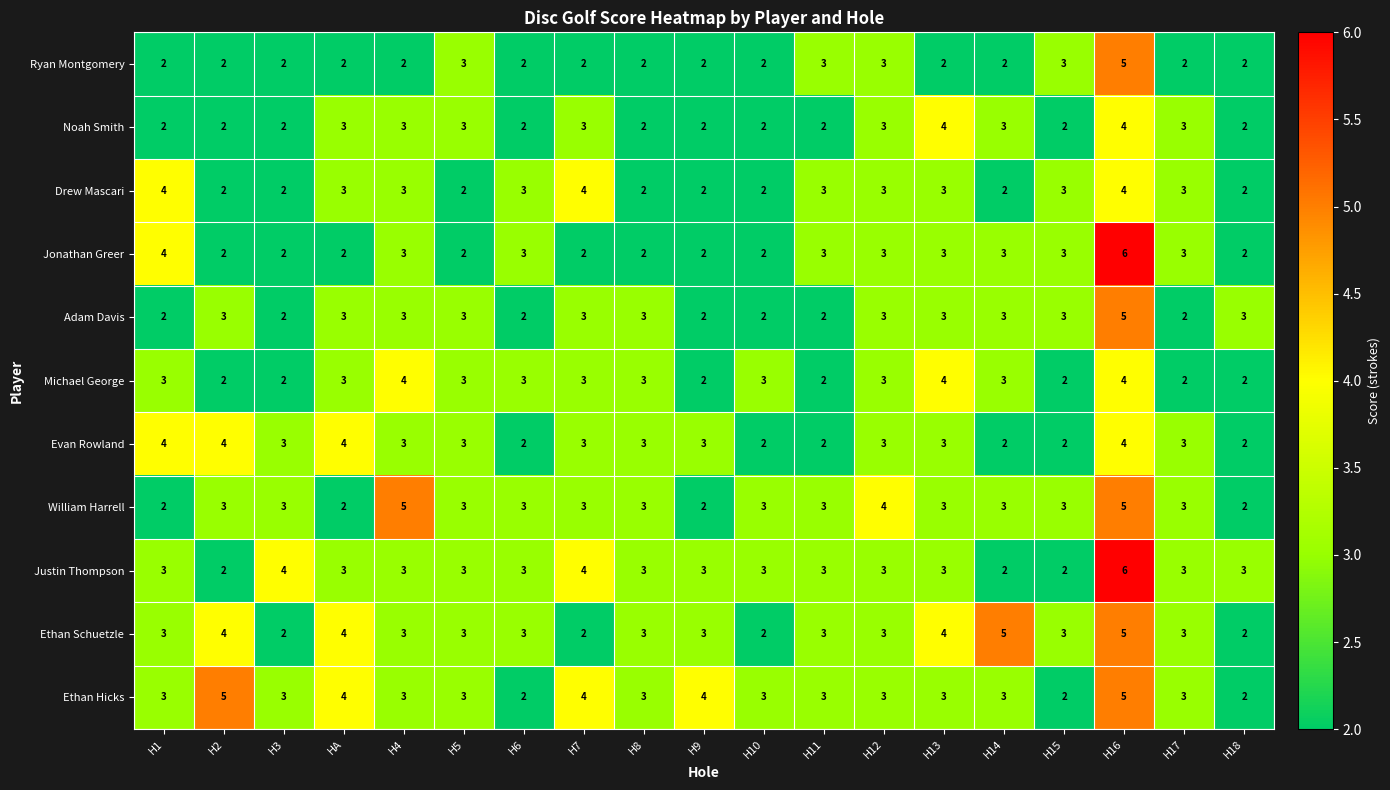

The value of Noah Smith at H18 is 2. True or false?

True